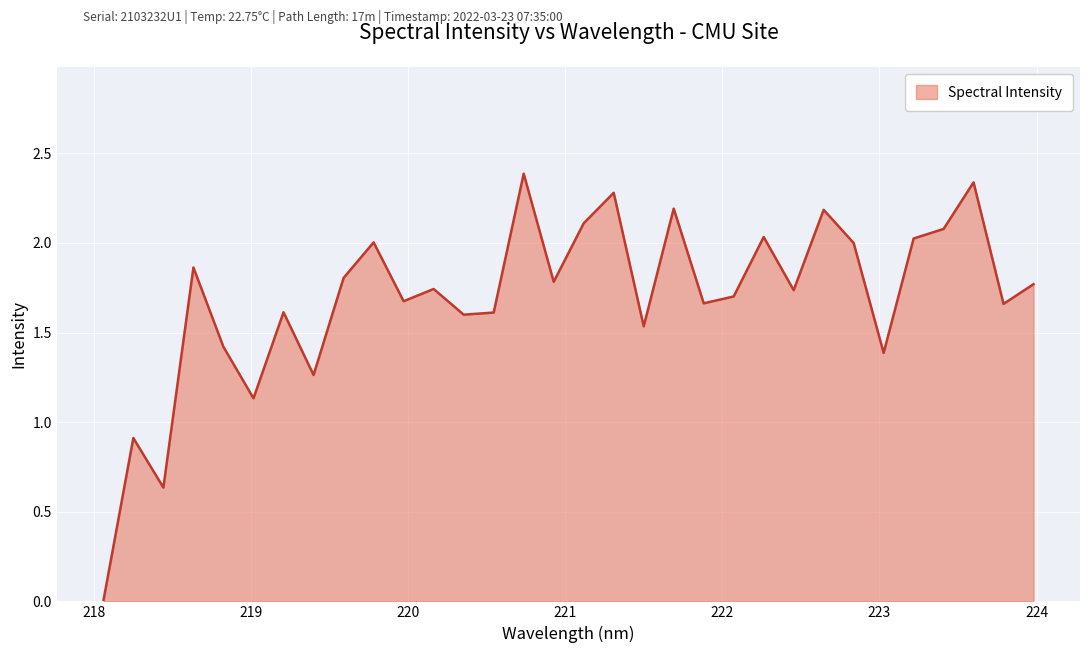

What is the difference between the maximum and minimum values?

2.4